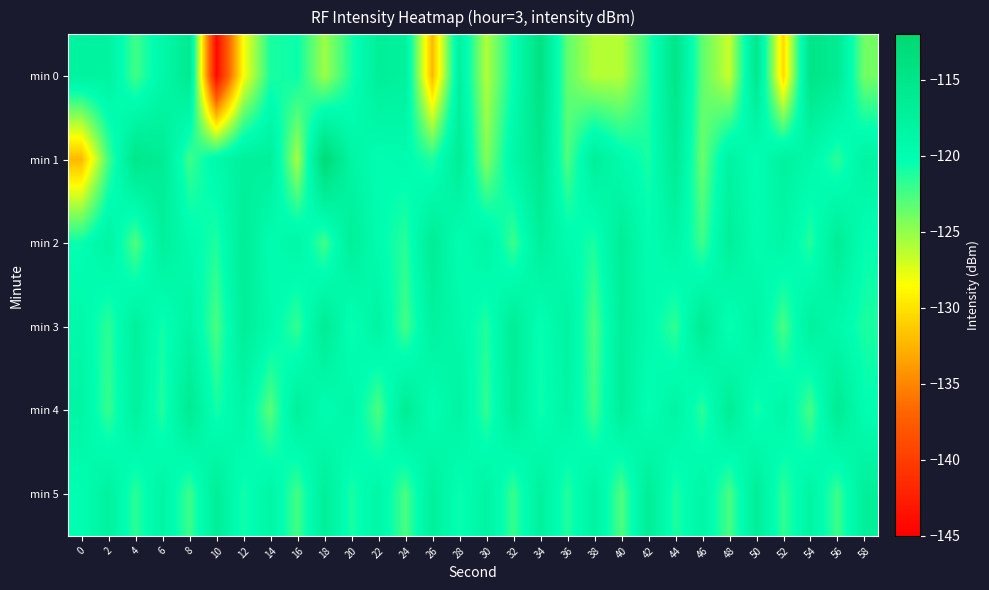

Which has a higher value, 56 or 24?

56